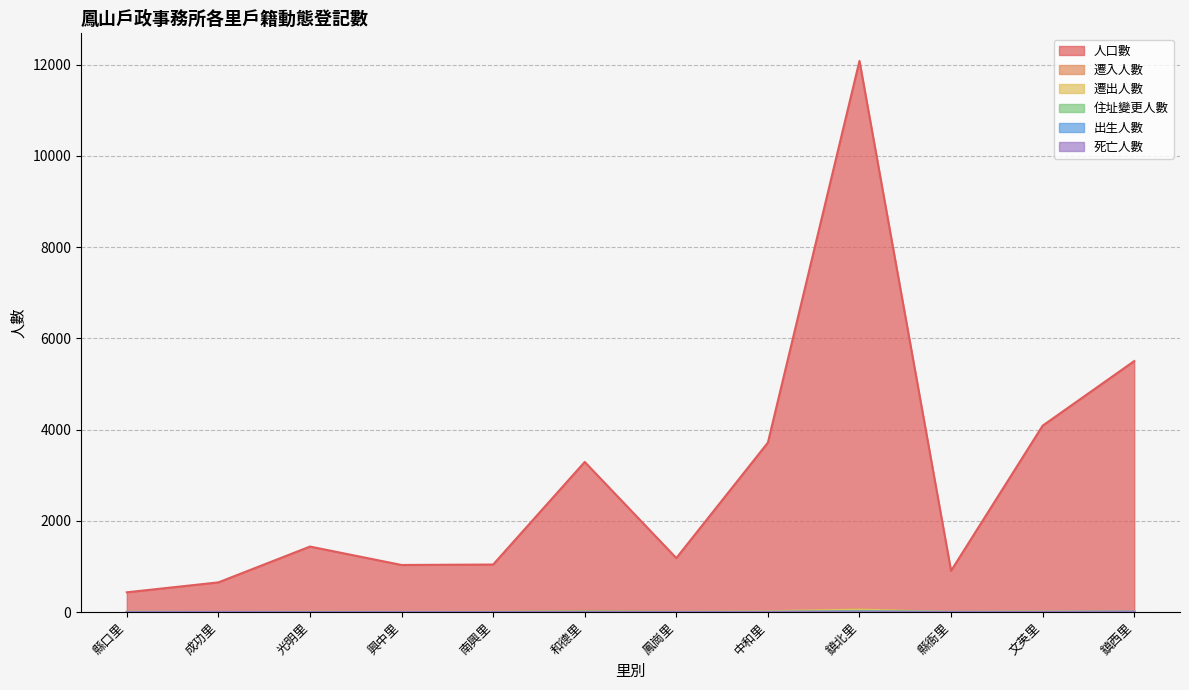

At which label does 遷出人數 reach its minimum?

縣衙里